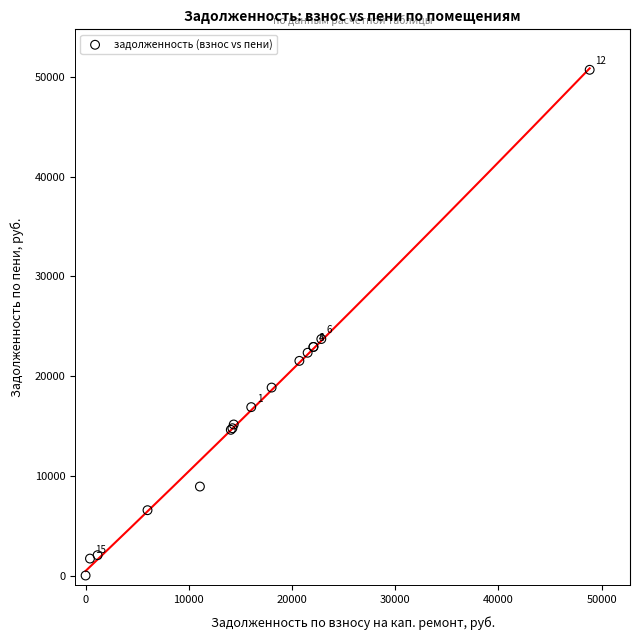

What Y value in the scatter plot is closest to 25357?

23716.3